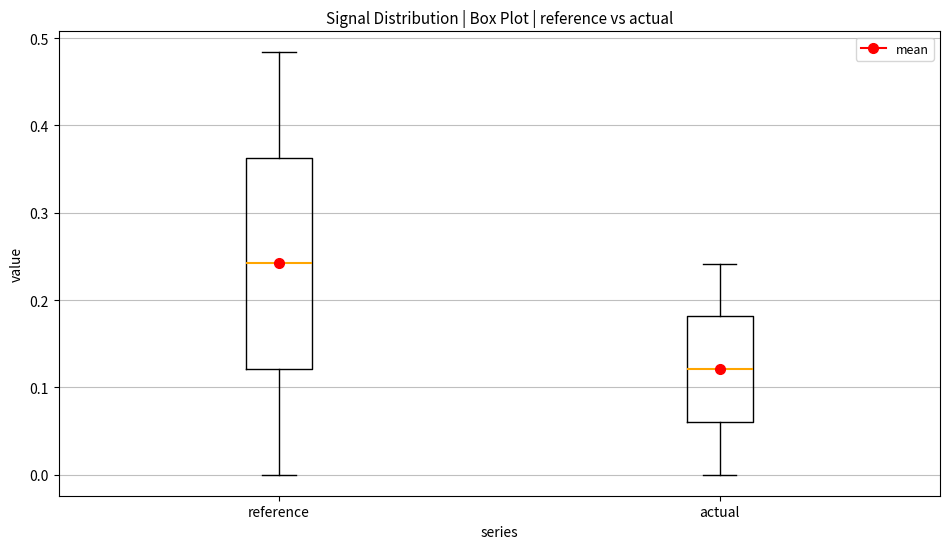

Comparing the boxes themselves (not the whiskers), which one is the tallest?

reference